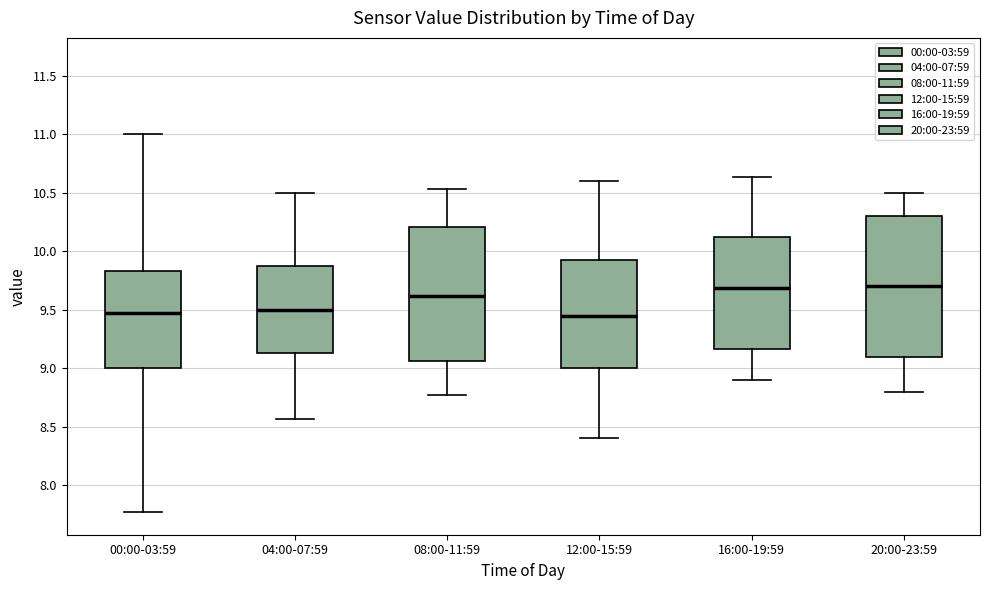

Reading left to right, transcribe this box plot: for each box, give where its median line is, the range the box spans, and where its two whiskers end, as read against the y-axis. The values are not printed on the chart, so give them approximately, as read against the axis.

00:00-03:59: median 9.45, box 9.00 to 9.85, whiskers 7.75 to 11.00
04:00-07:59: median 9.50, box 9.15 to 9.85, whiskers 8.55 to 10.50
08:00-11:59: median 9.60, box 9.05 to 10.20, whiskers 8.75 to 10.55
12:00-15:59: median 9.45, box 9.00 to 9.95, whiskers 8.40 to 10.60
16:00-19:59: median 9.70, box 9.15 to 10.10, whiskers 8.90 to 10.65
20:00-23:59: median 9.70, box 9.10 to 10.30, whiskers 8.80 to 10.50